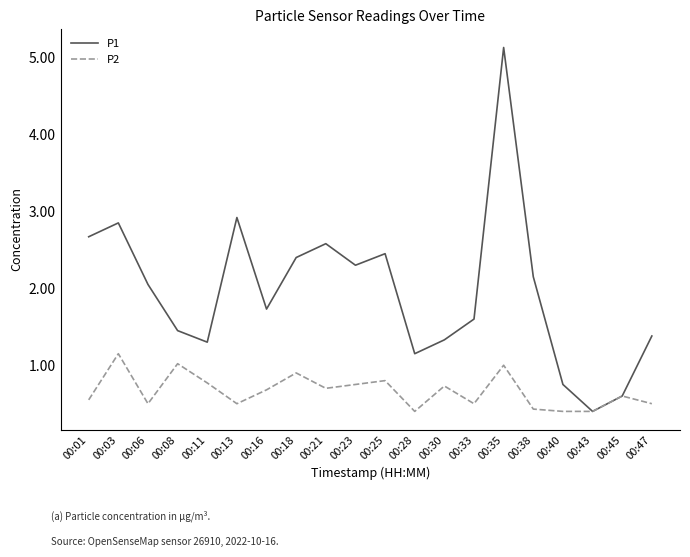

At how many categories does at least one series exceed 1?

17